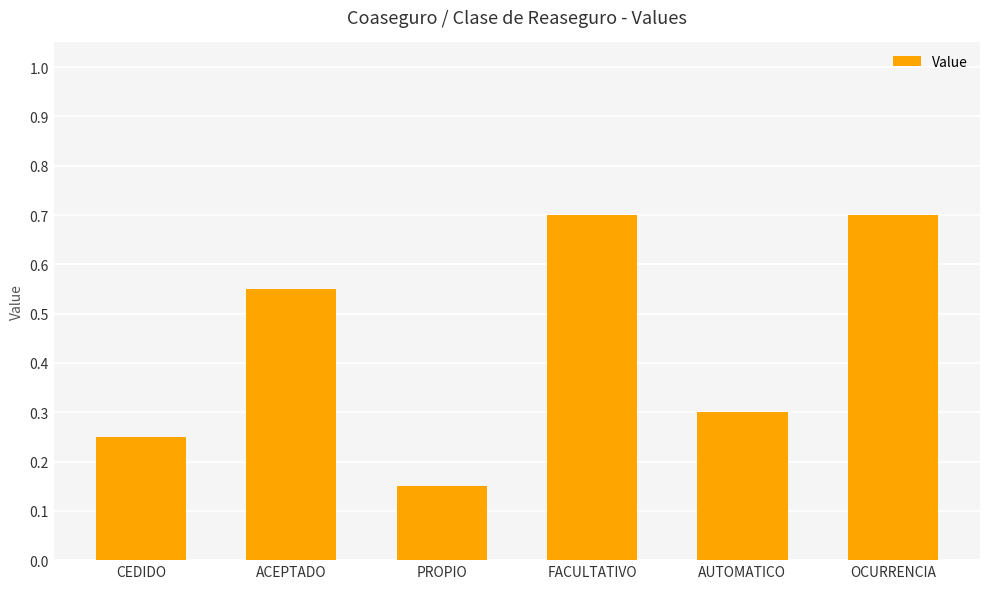

True or false: the data shows 0.4 at AUTOMATICO.

False